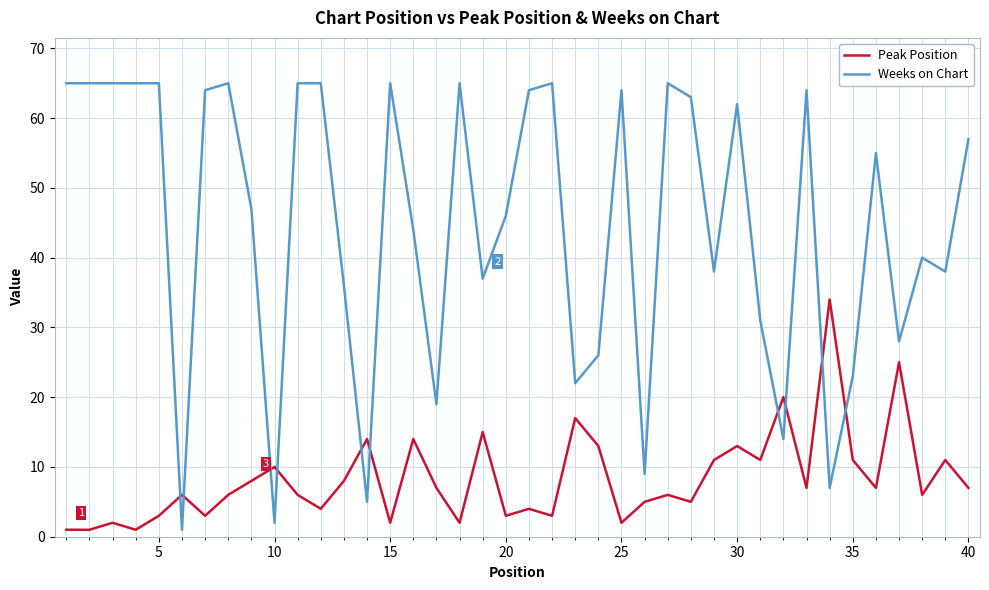

What are all the series names shown in the legend?

Peak Position, Weeks on Chart